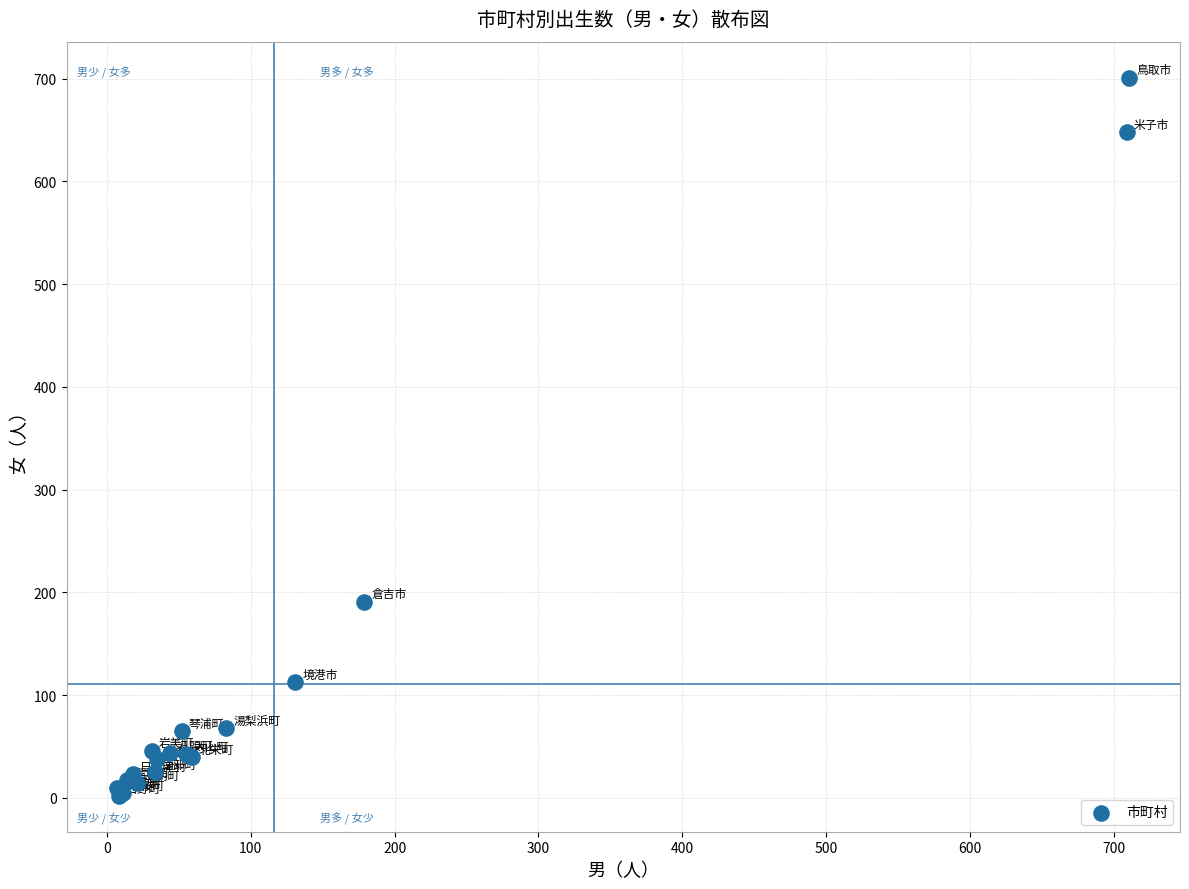

What Y value in the scatter plot is closest to 351?

191